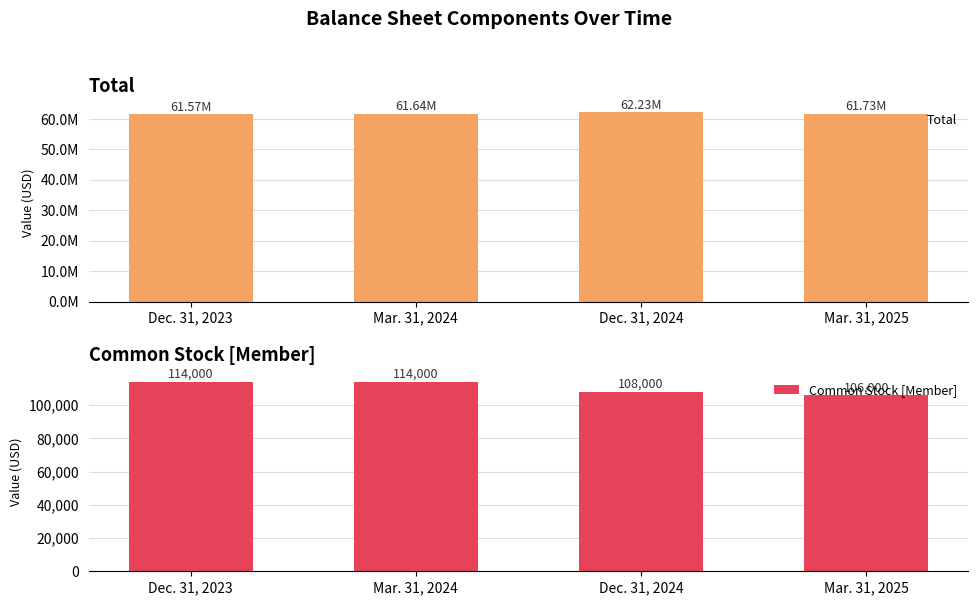

What is the value of the Total bar at the 3rd from the left?

62234000